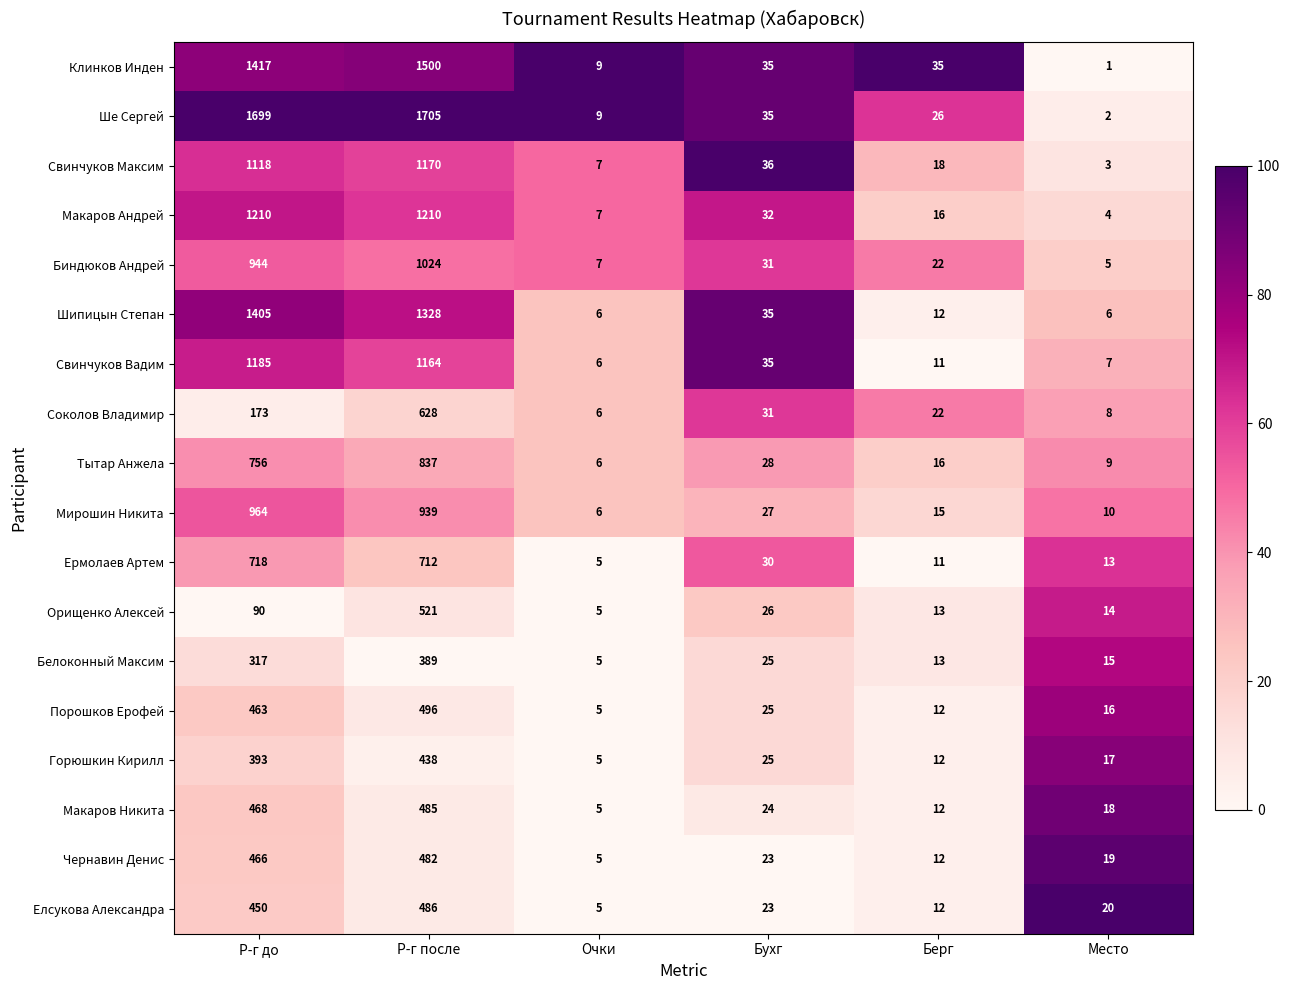

What is the difference between the second highest and minimum values in the Макаров Никита series?

463